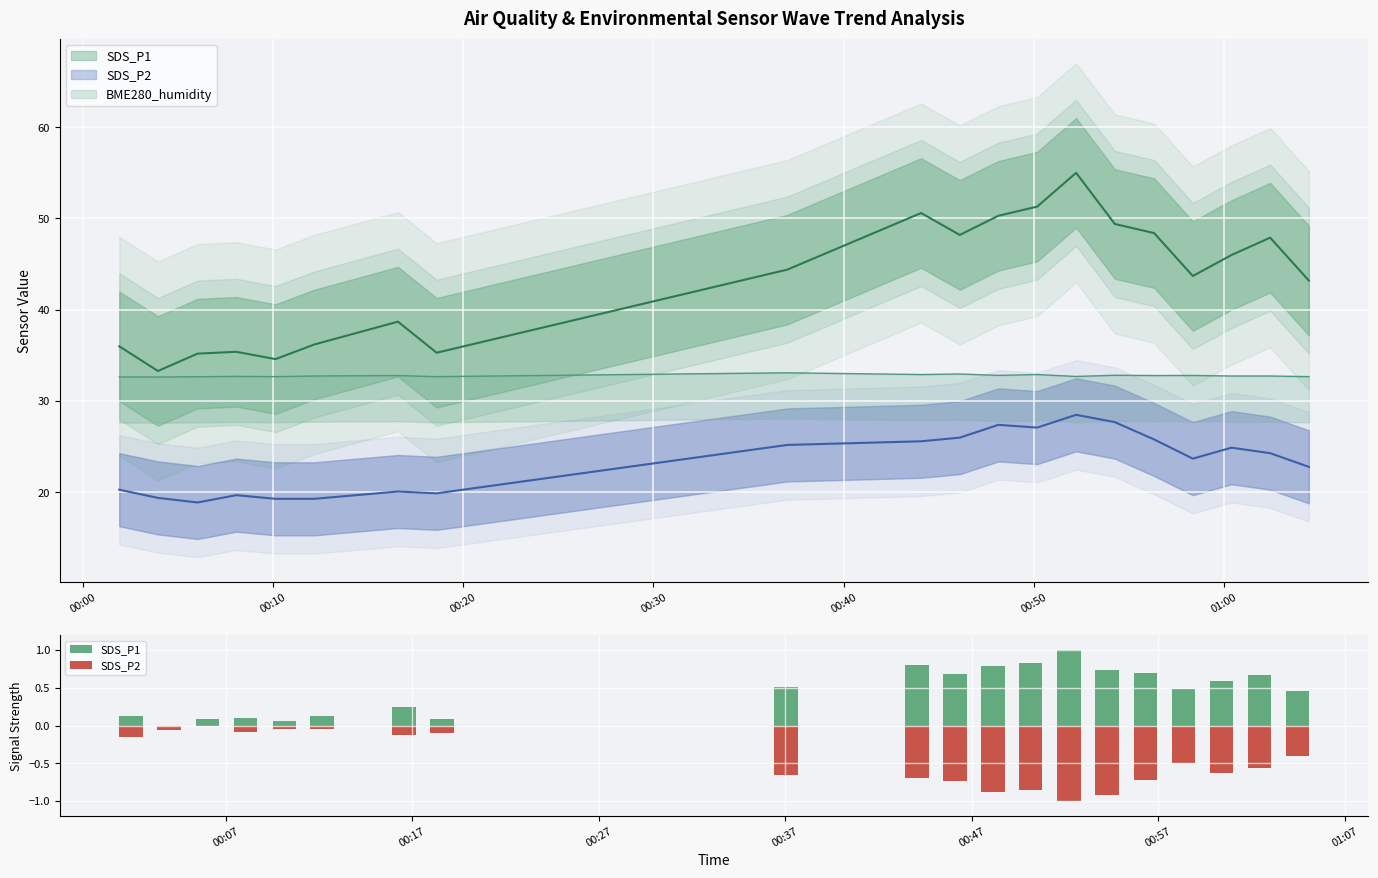

The SDS_P1 series shows 0.3 at 00:10. True or false?

False